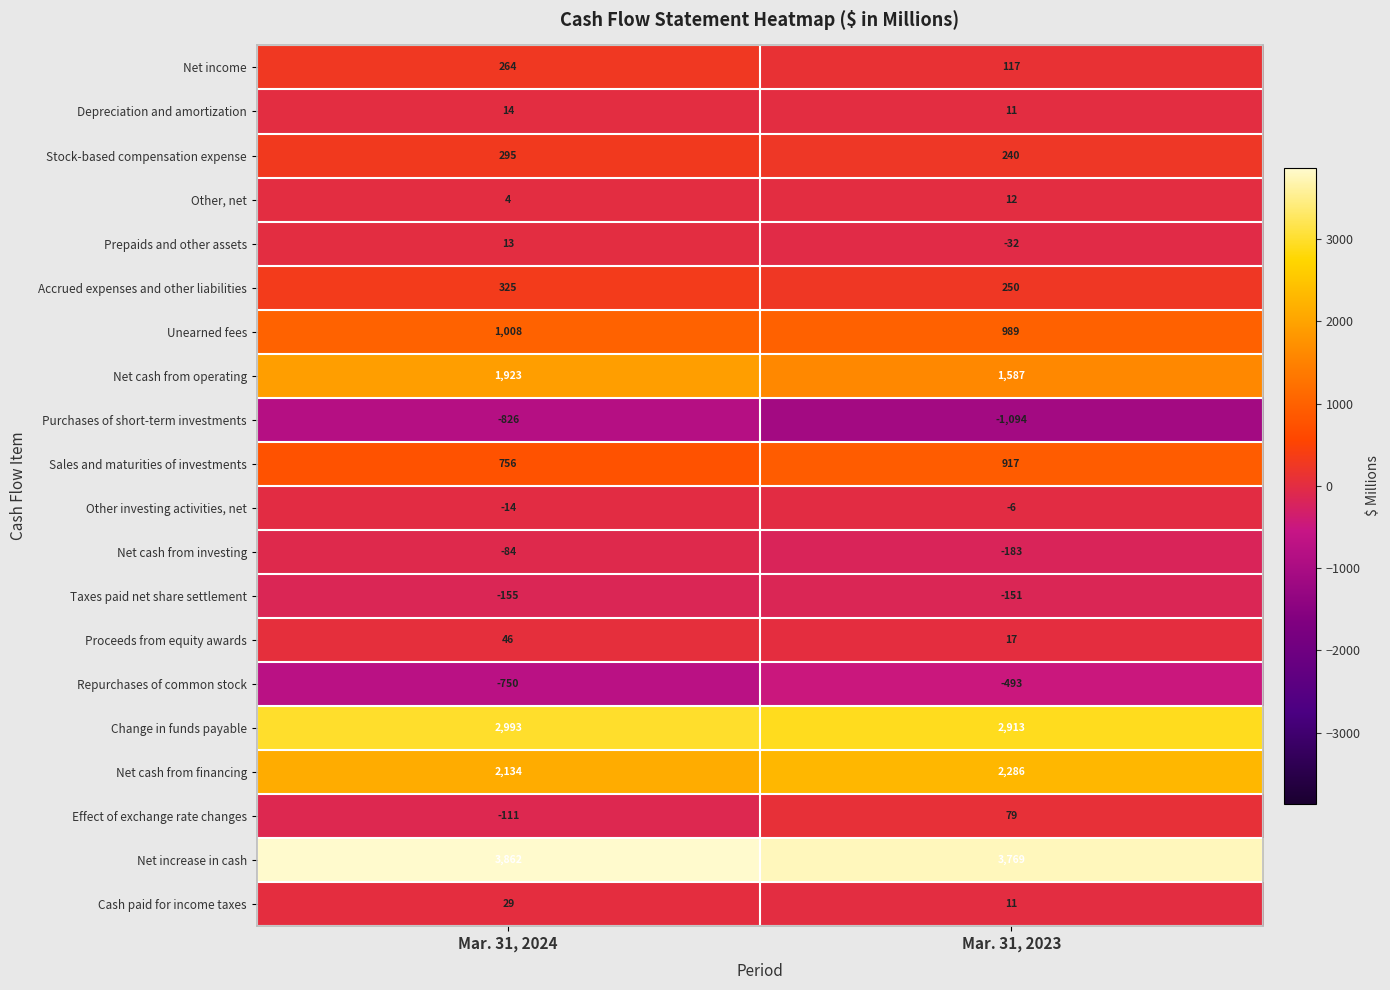

At how many categories does at least one series exceed 3274?

2